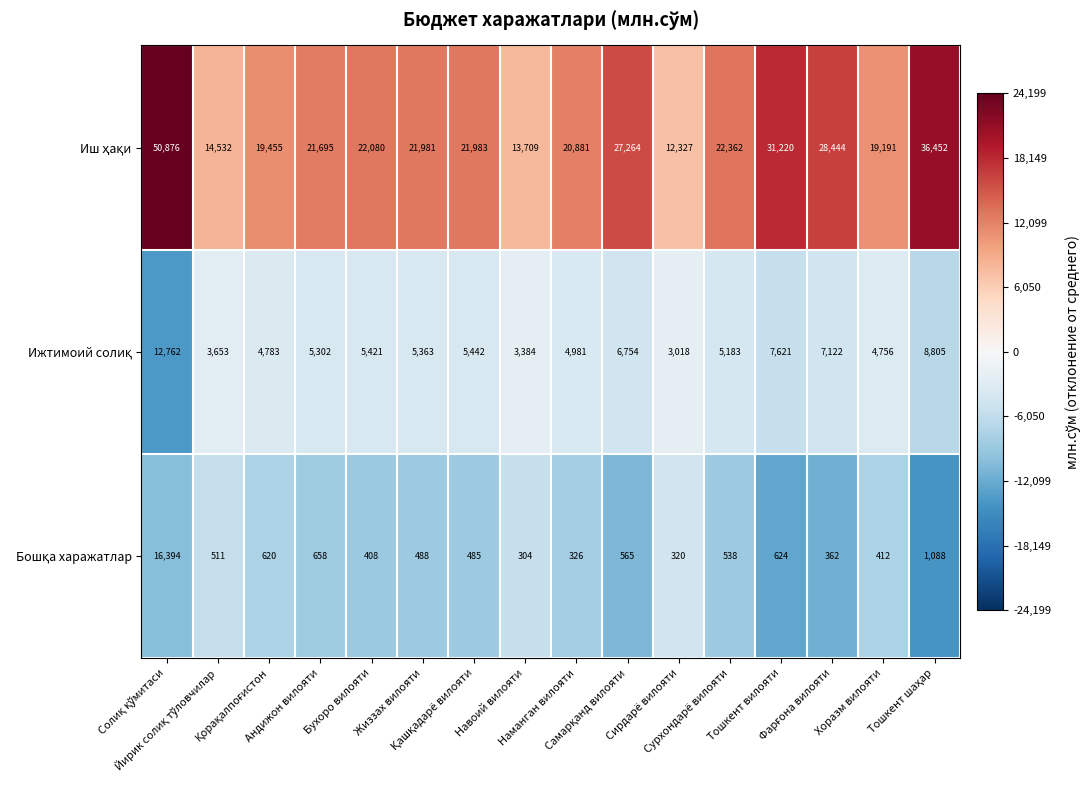

At how many categories does at least one series exceed 9461?

16